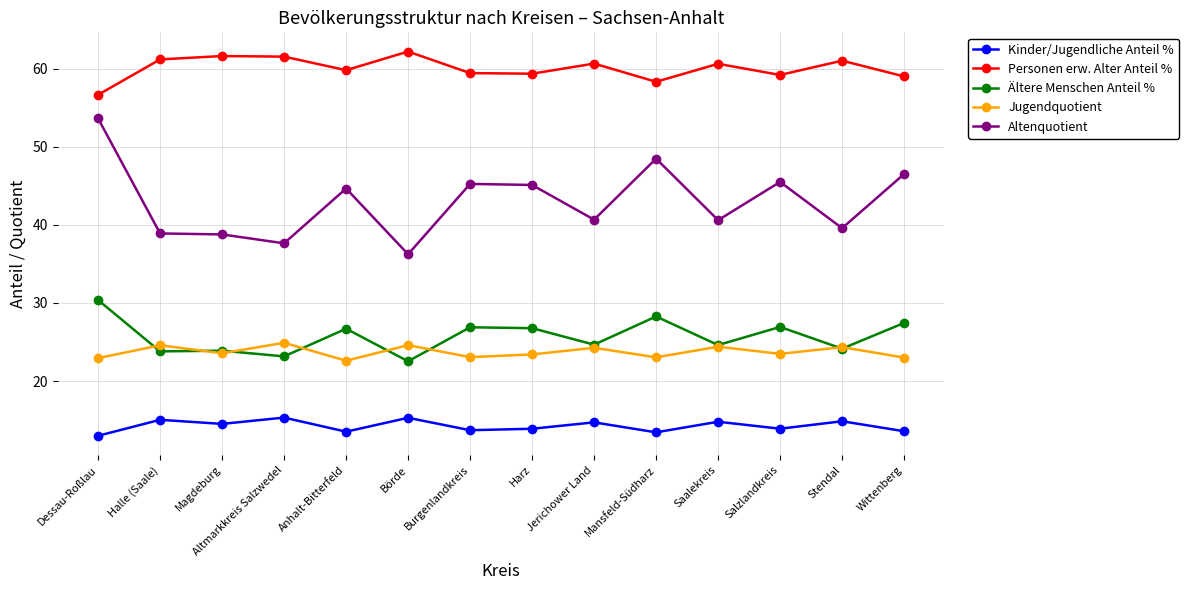

What is the maximum value shown in the chart?

62.2